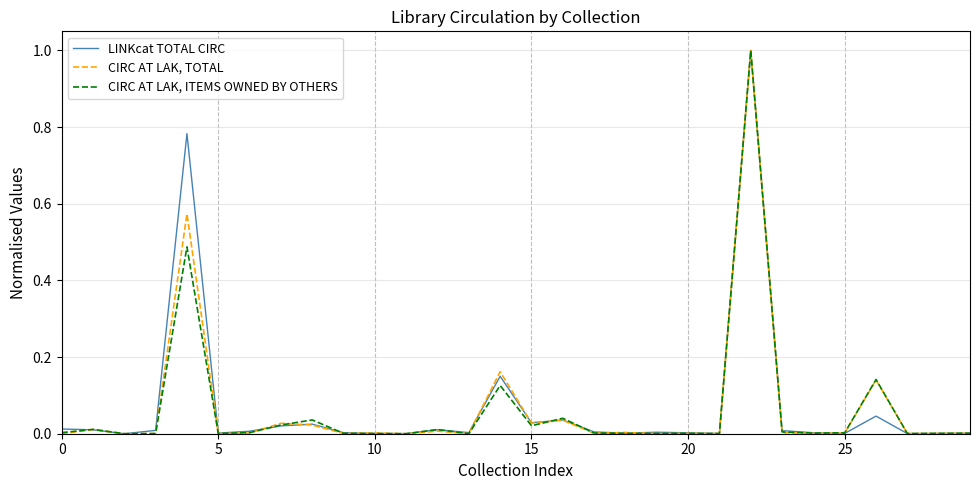

True or false: CIRC AT LAK, ITEMS OWNED BY OTHERS and LINKcat TOTAL CIRC cross at least once.

True